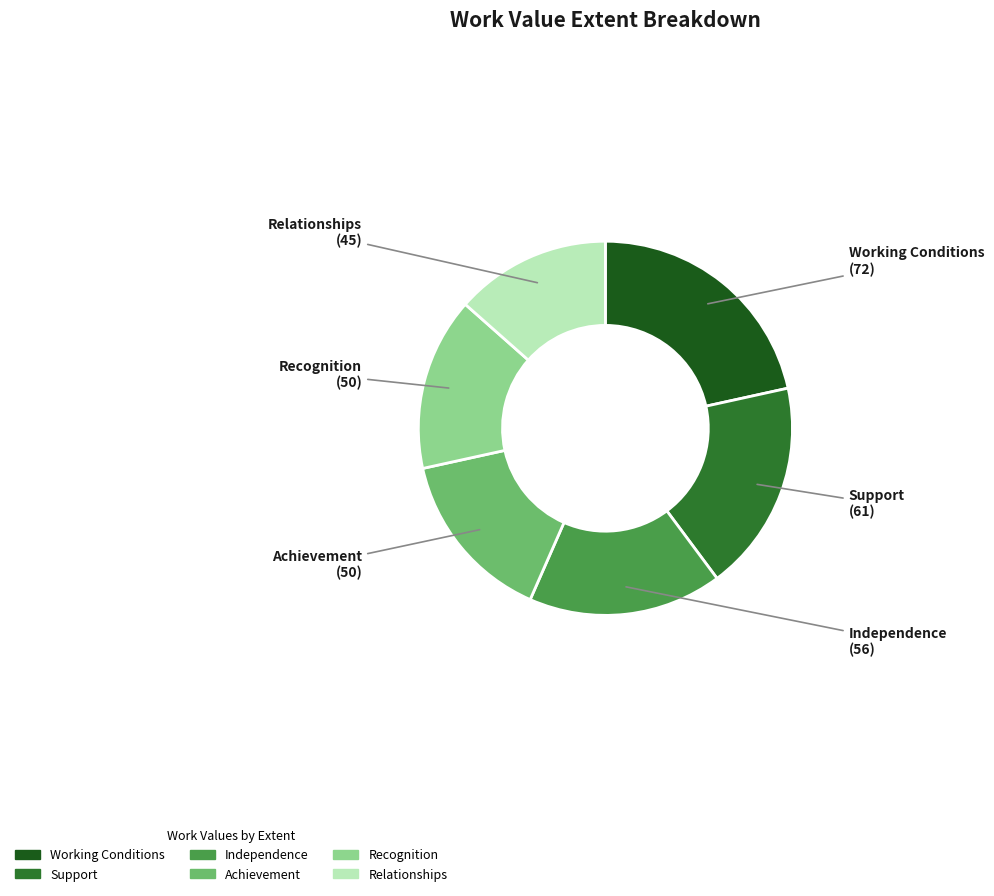

How many slices are in this pie chart?

6